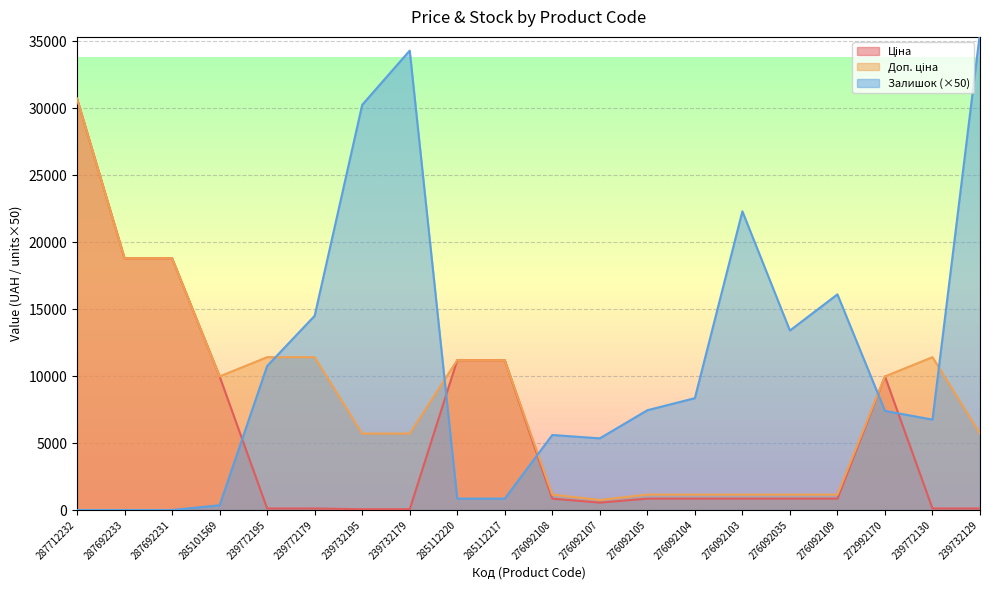

Reading left to right, what are all the values shown in this chart?

Ціна: 287712232=30717.1	287692233=18796.8	287692231=18796.8	285101569=9975.0	239772195=114.1	239772179=114.1	239732195=57.0	239732179=57.0	285112220=11188.2	285112217=11188.2	276092108=848.4	276092107=551.5	276092105=848.4	276092104=848.4	276092103=848.4	276092035=848.4	276092109=848.4	272992170=9975.0	239772130=114.1	239732129=114.1
Доп. ціна: 287712232=30717.1	287692233=18796.8	287692231=18796.8	285101569=9975.0	239772195=11410.0	239772179=11410.0	239732195=5705.0	239732179=5705.0	285112220=11188.2	285112217=11188.2	276092108=1149.7	276092107=747.0	276092105=1149.7	276092104=1149.7	276092103=1149.7	276092035=1149.7	276092109=1149.7	272992170=9975.0	239772130=11410.0	239732129=5705.0
Залишок: 287712232=0.0	287692233=0.0	287692231=0.0	285101569=350.0	239772195=10750.0	239772179=14500.0	239732195=30250.0	239732179=34300.0	285112220=850.0	285112217=850.0	276092108=5600.0	276092107=5350.0	276092105=7450.0	276092104=8350.0	276092103=22300.0	276092035=13400.0	276092109=16100.0	272992170=7400.0	239772130=6750.0	239732129=35650.0